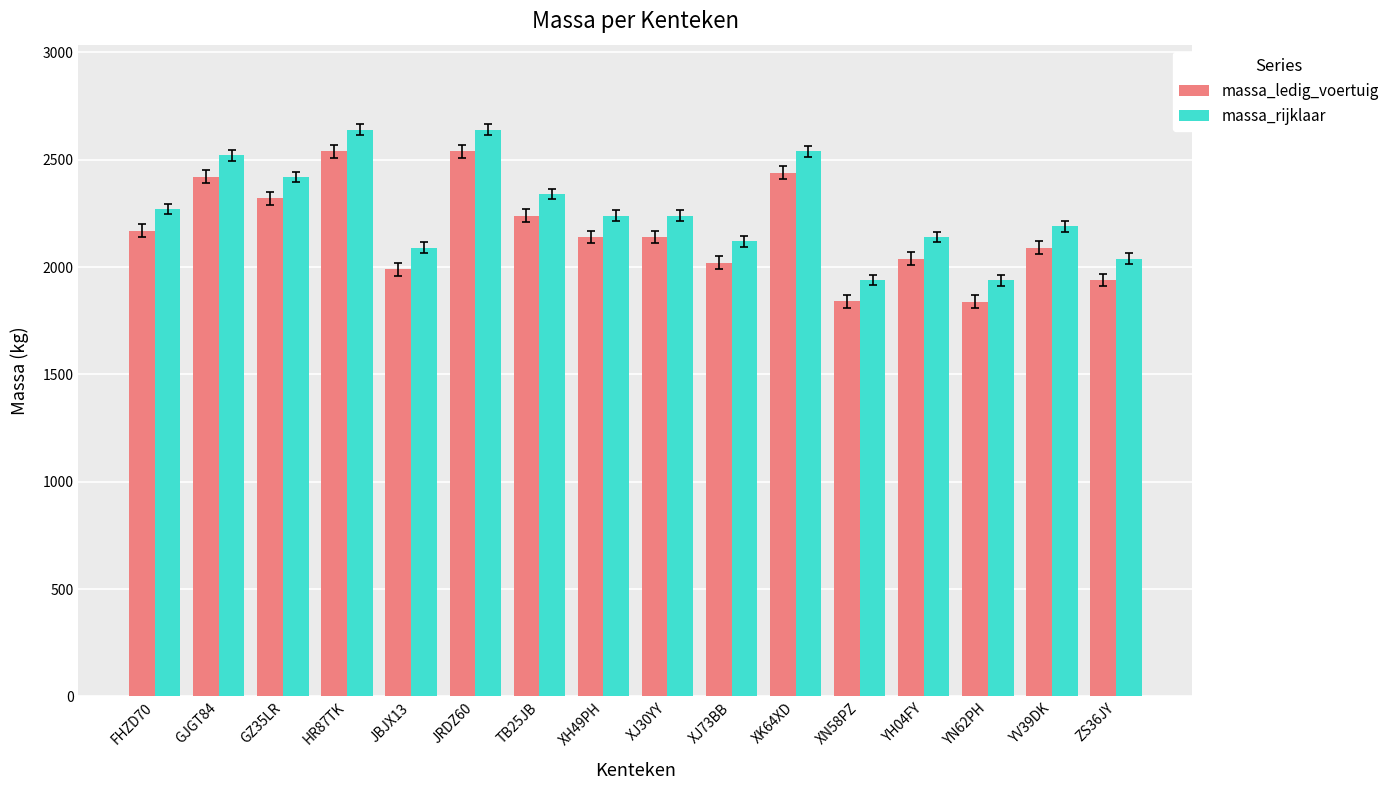

What is the average value of the massa_rijklaar series?

2269